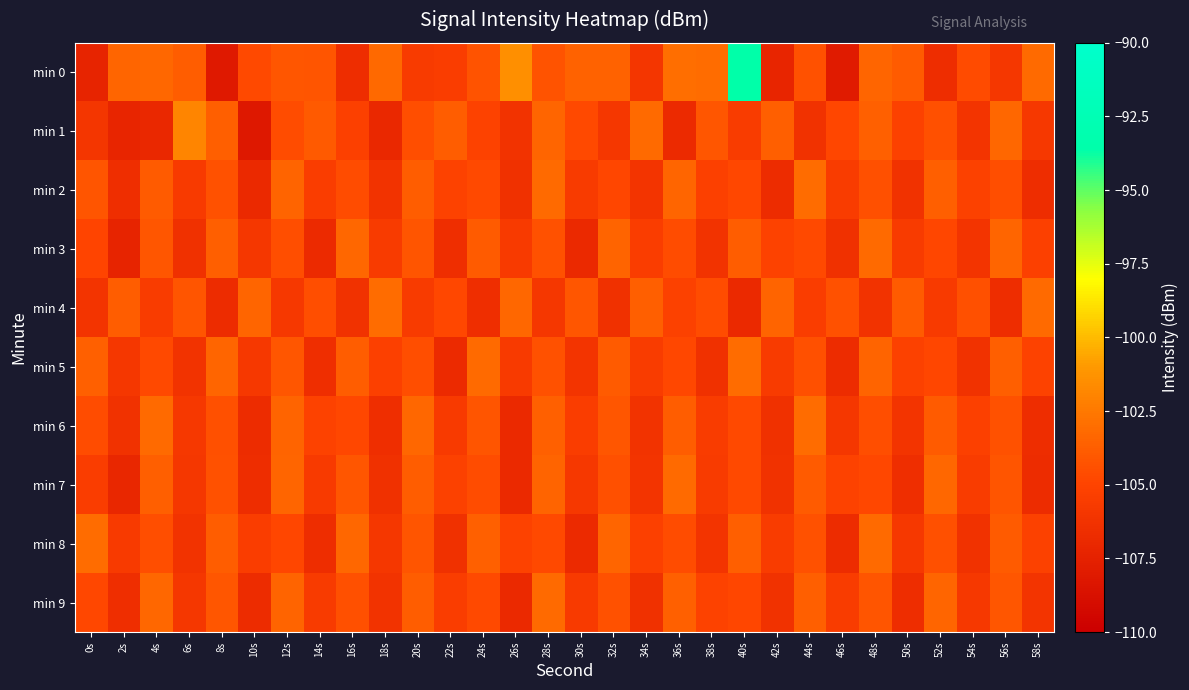

Which has a higher value, 42s or 46s?

42s